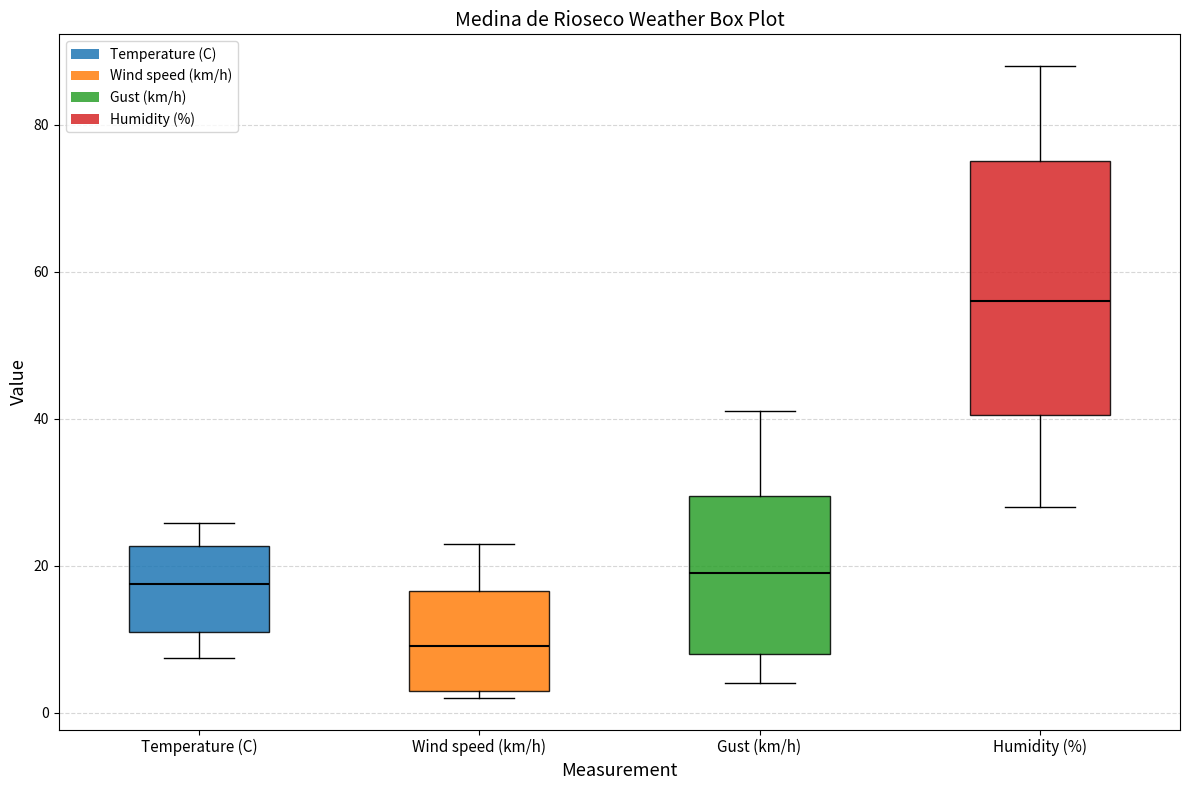

Which box has the highest median line?

Humidity (%)